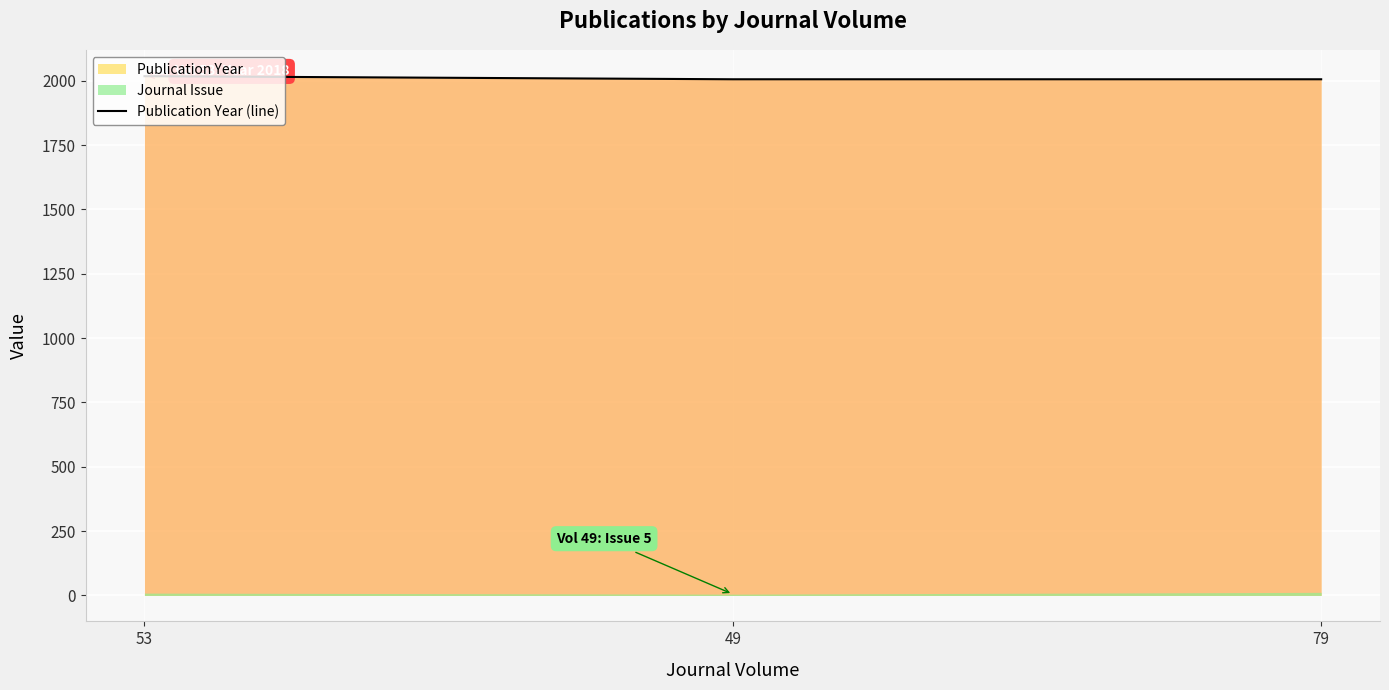

Does the chart display data point markers on the line(s)?

No